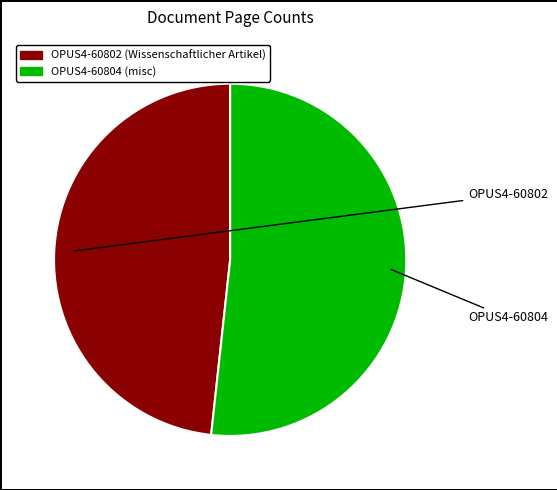

Do OPUS4-60802 and OPUS4-60804 together represent more than half of the pie?

Yes